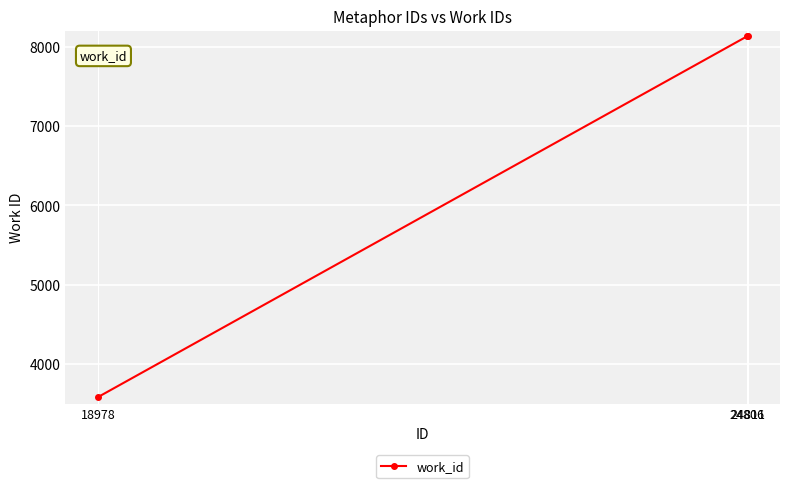

What is the sum of all values?

19844